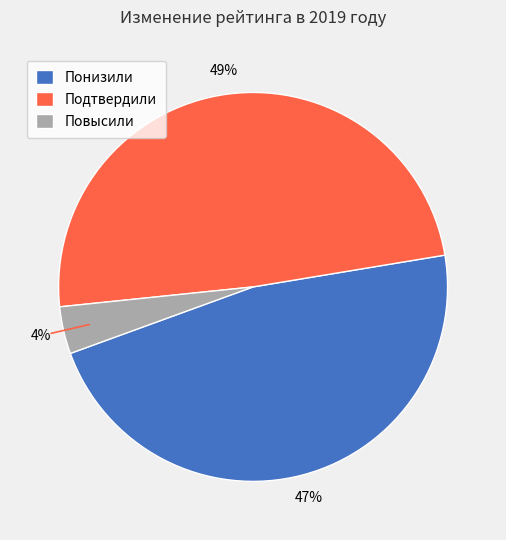

Approximately how many times larger is the value at Подтвердили compared to Понизили?

1.0